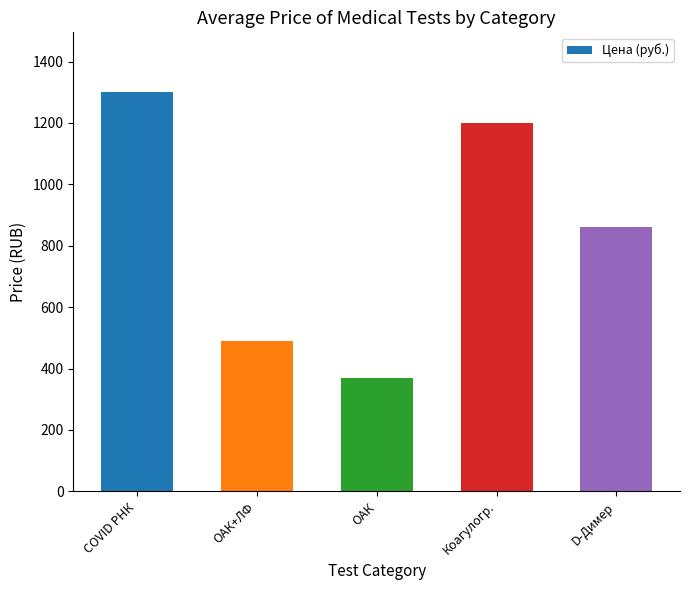

What is the sum of the values at ОАК+ЛФ and Коагулогр.?

1690